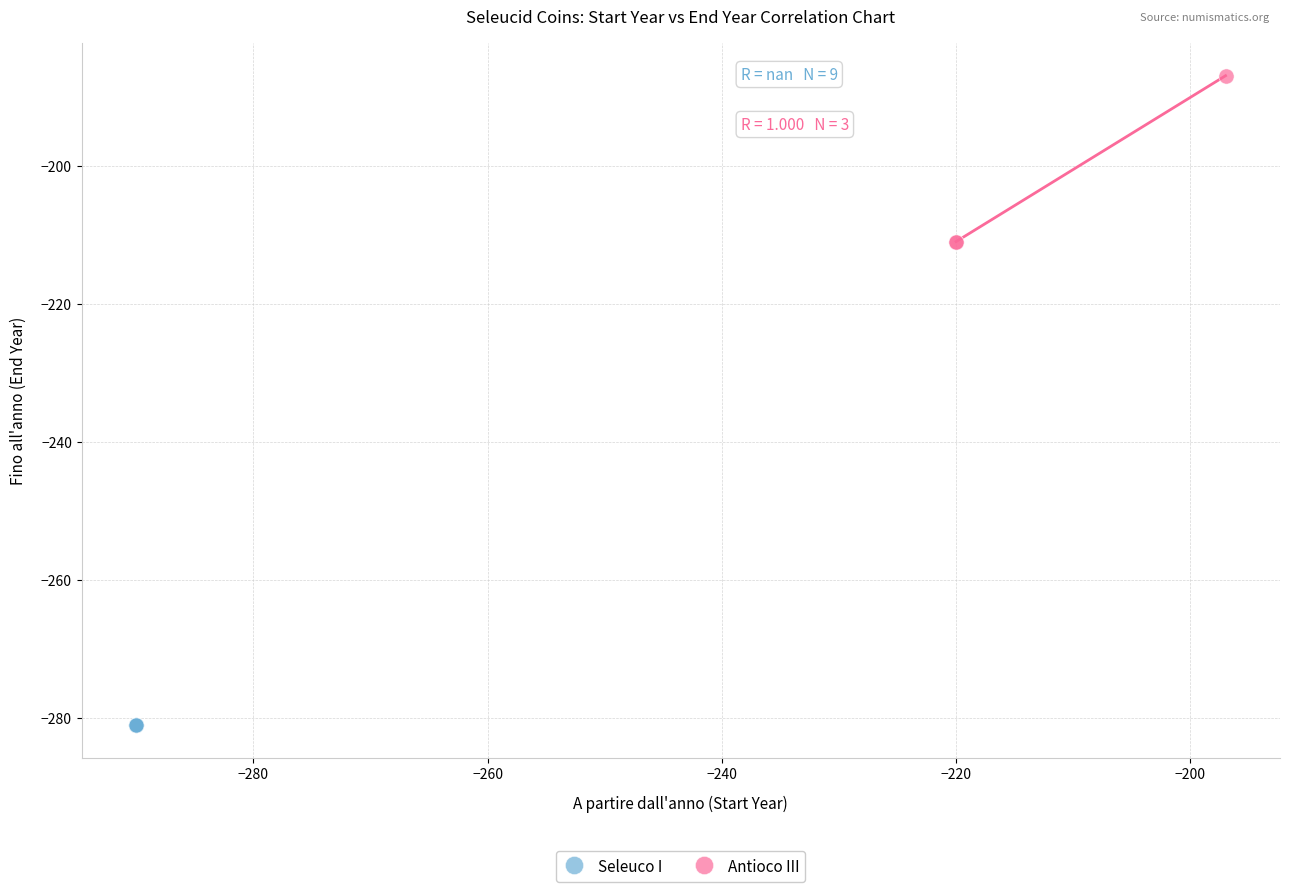

Which series contains the highest Y value?

Antioco III